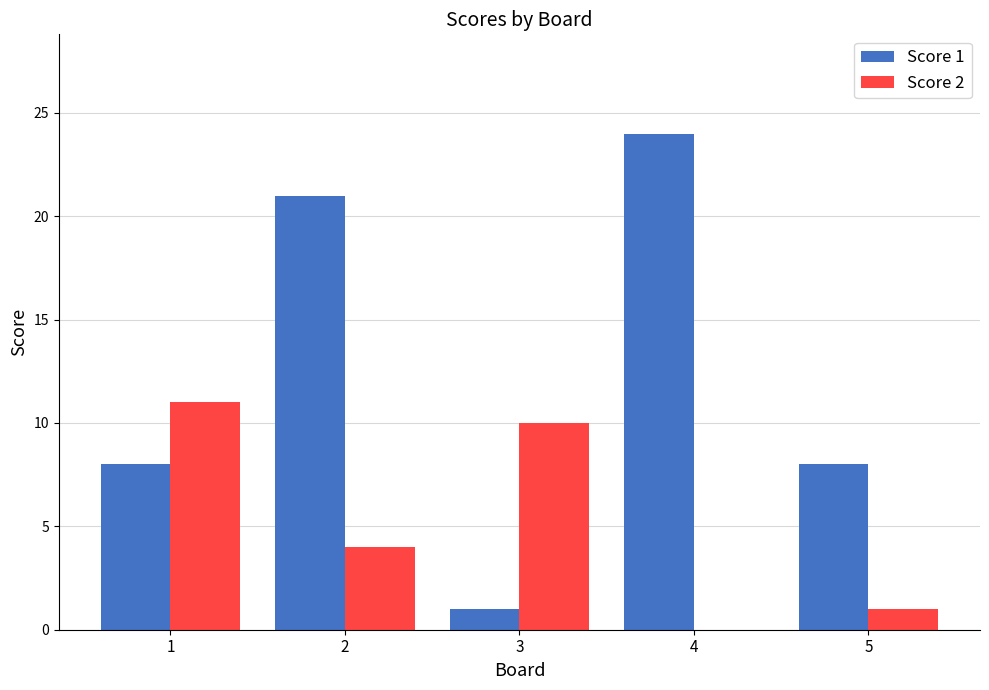

What is the sum of all Score 1 values?

62